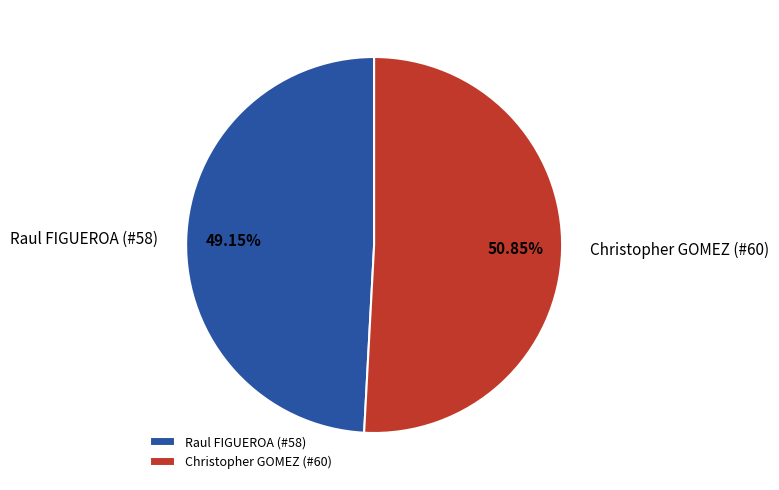

To the nearest percent, what is the average slice percentage?

50%